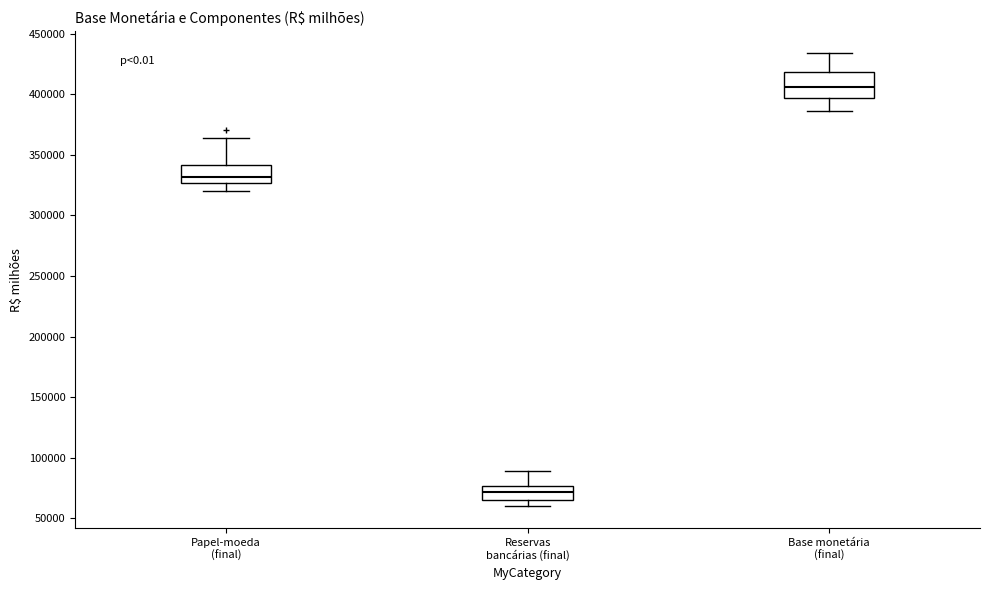

Reading left to right, transcribe this box plot: for each box, give where its median line is, the range the box spans, and where its two whiskers end, as read against the y-axis. The values are not printed on the chart, so give them approximately, as read against the axis.

Papel-moeda (final): median 330000, box 325000 to 340000, whiskers 320000 to 365000
Reservas bancárias (final): median 70000, box 65000 to 75000, whiskers 60000 to 90000
Base monetária (final): median 405000, box 395000 to 420000, whiskers 385000 to 435000